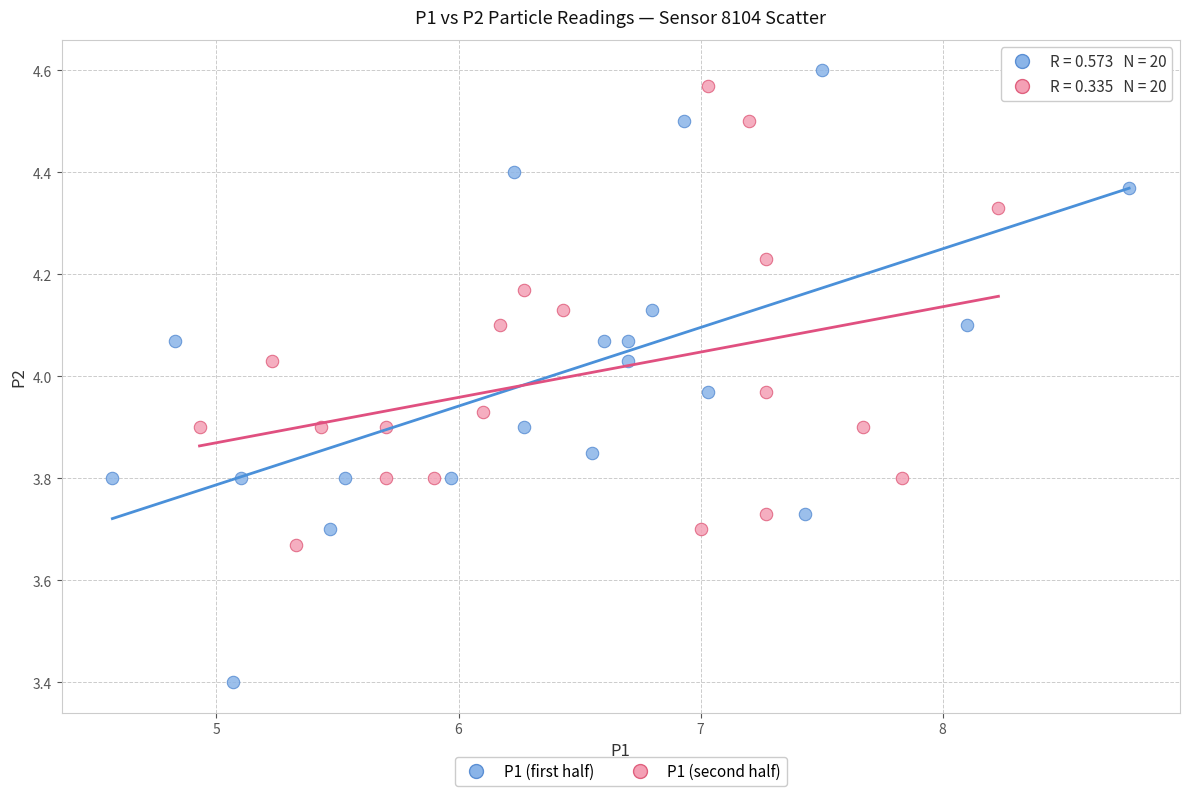

Which series reaches the minimum Y coordinate?

P1 (first half)